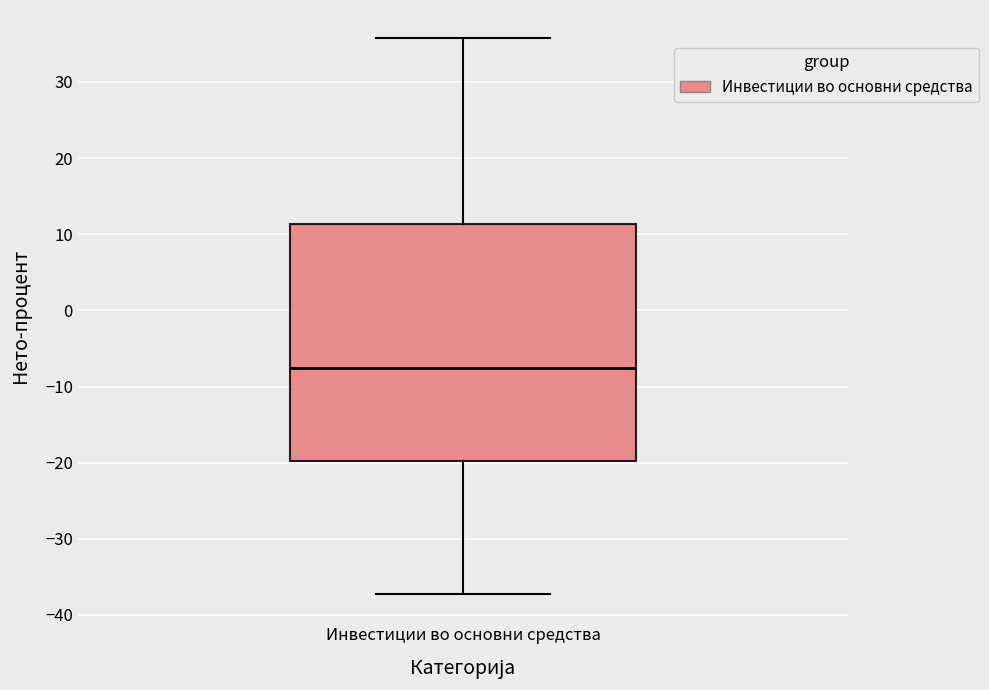

Transcribe this box plot: give where the median line is, the range the box spans, and where the two whiskers end, as read against the y-axis. The values are not printed on the chart, so give them approximately, as read against the axis.

median -8, box -20 to 11, whiskers -37 to 36